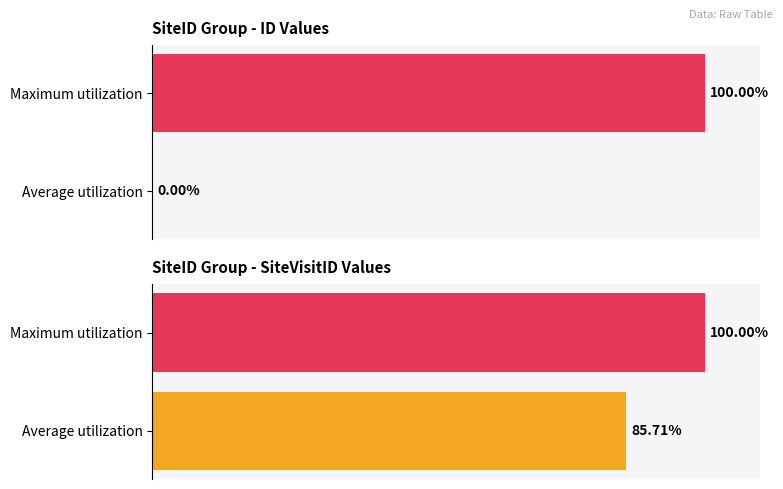

Is the value of ID at Maximum utilization greater than the value of SiteVisitID at Maximum utilization?

No